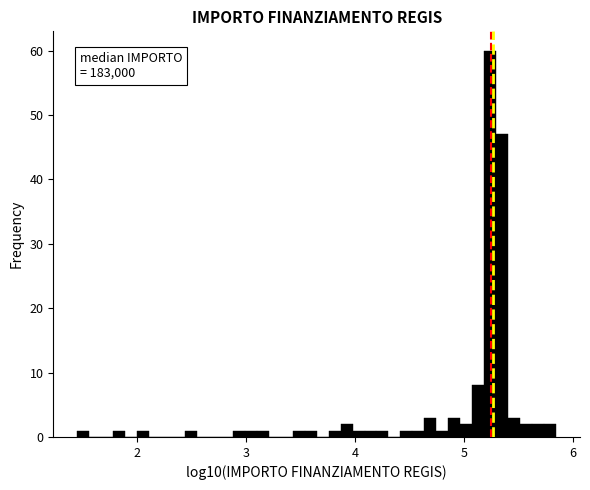

Around what value on the x-axis is the tallest bar? Give the approximate position of its centre, as read against the axis.

5.2